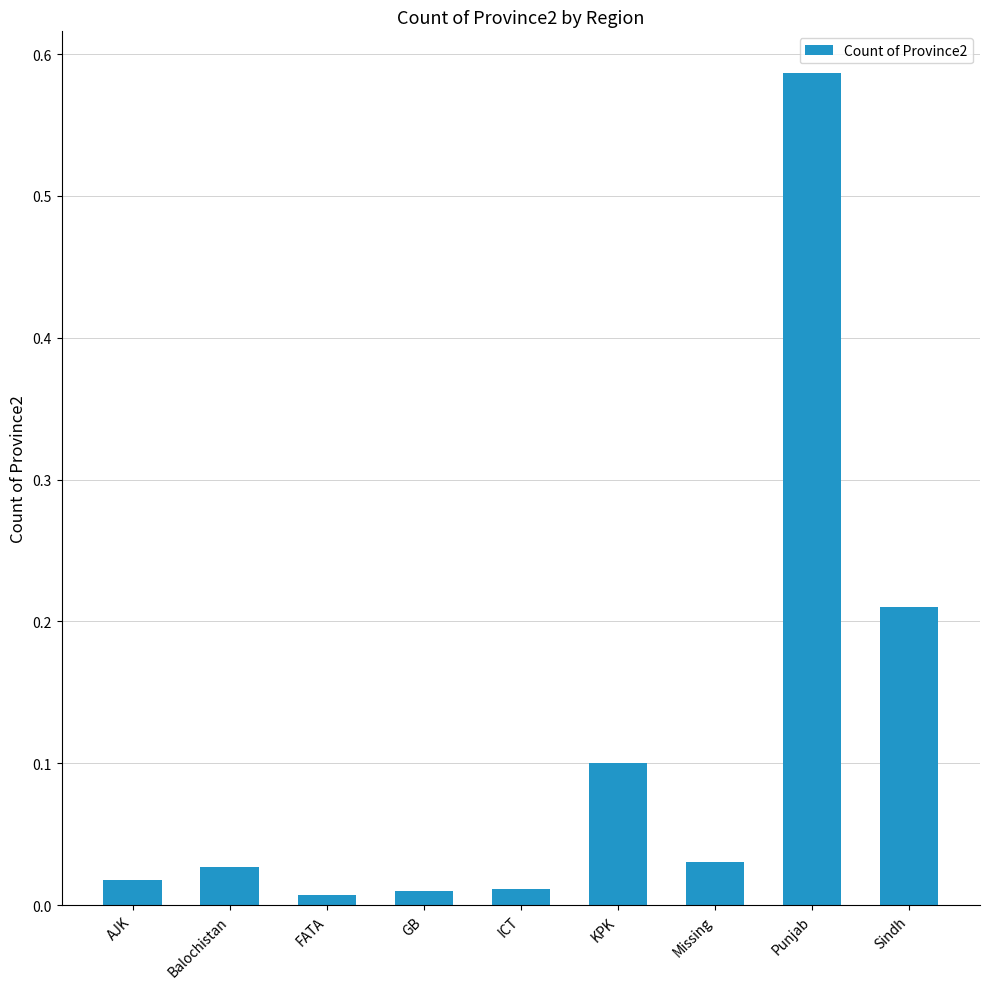

Which category has the highest value across all series?

Punjab